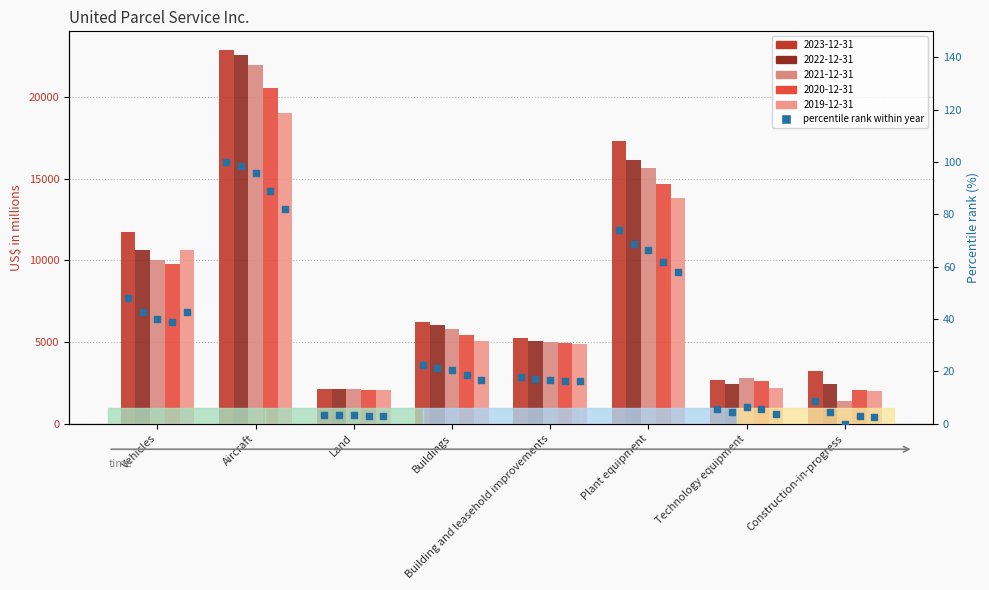

What is the total value across all series at Vehicles?

52813